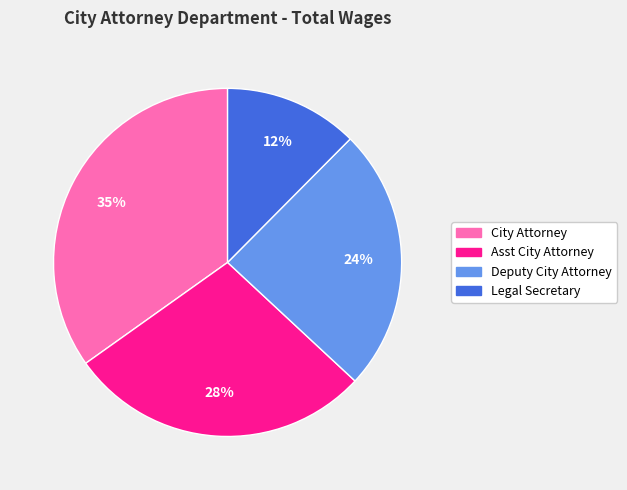

Is there any slice that represents more than half of the pie?

No